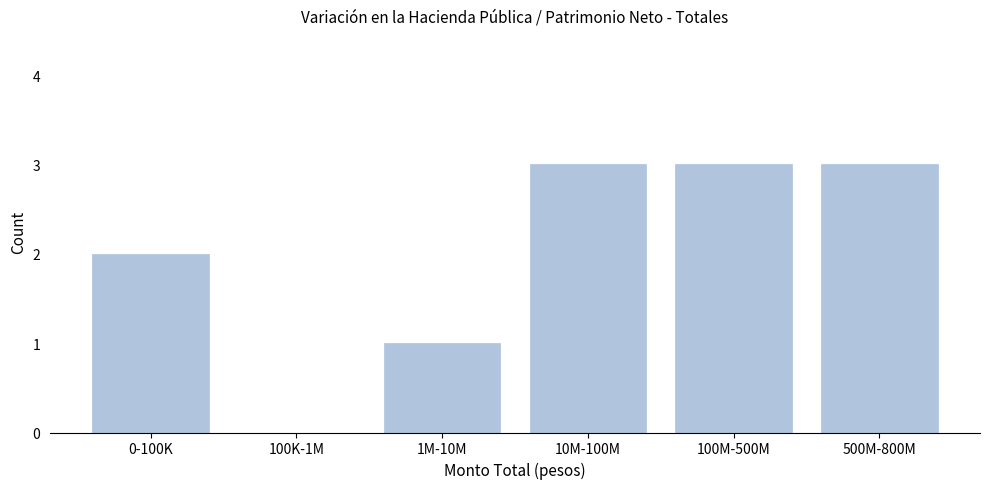

Reading left to right, list all the values displayed in this chart.

0-100K=2	100K-1M=0	1M-10M=1	10M-100M=3	100M-500M=3	500M-800M=3